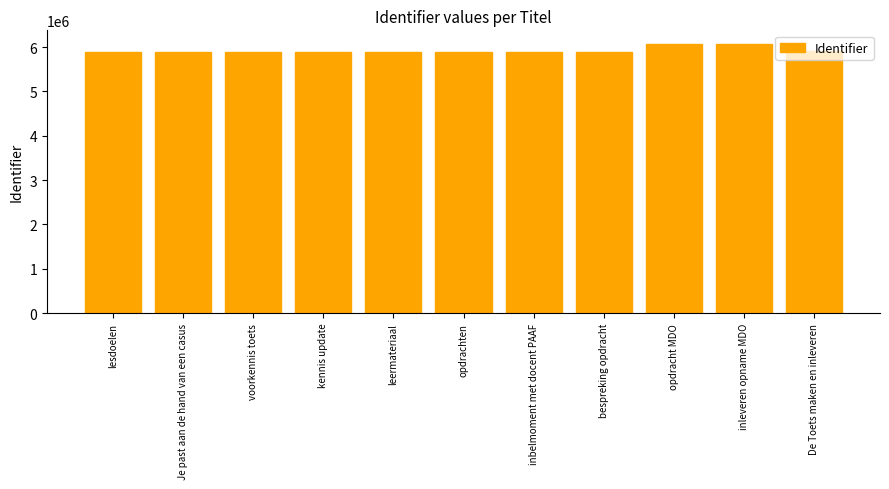

How many distinct data groups are displayed?

1